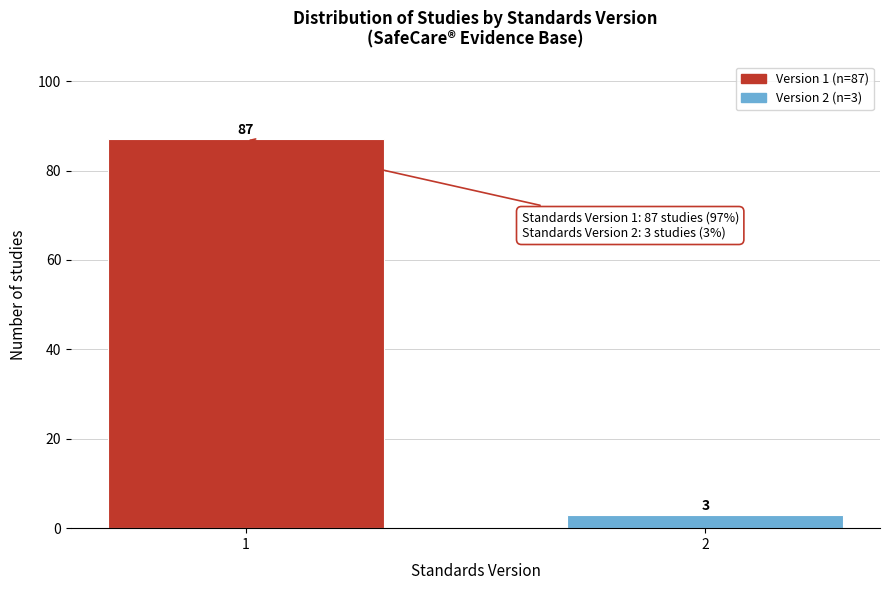

Reading left to right, list all the values displayed in this chart.

1=87	2=3